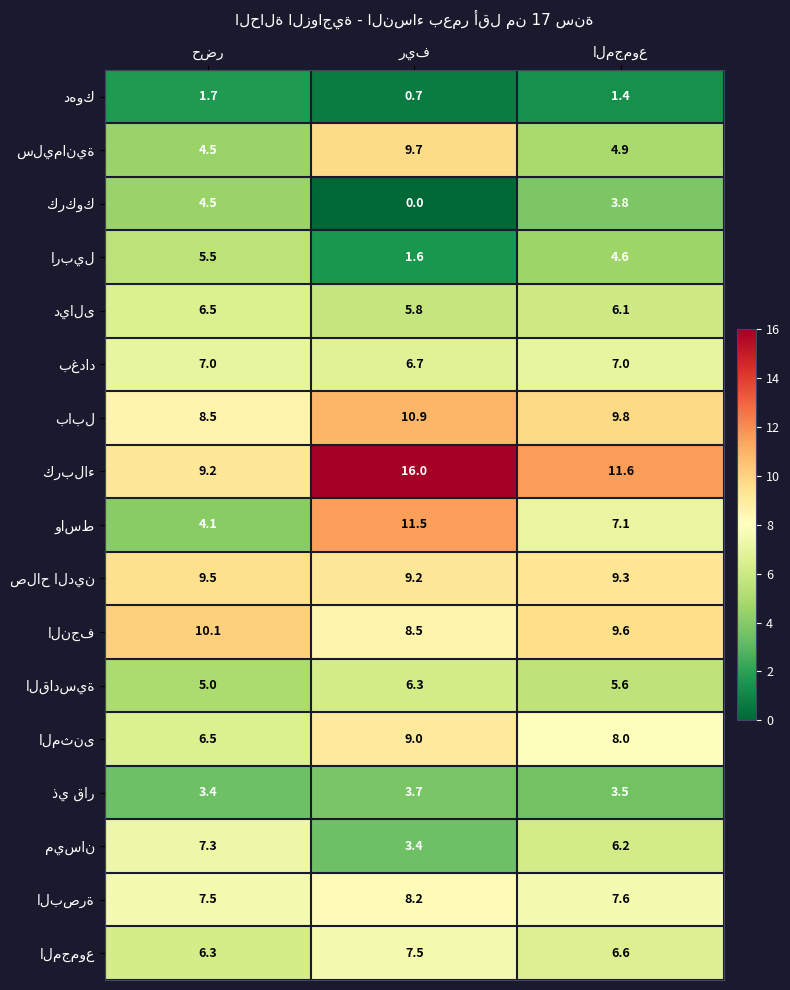

What is the greatest value displayed?

16.0